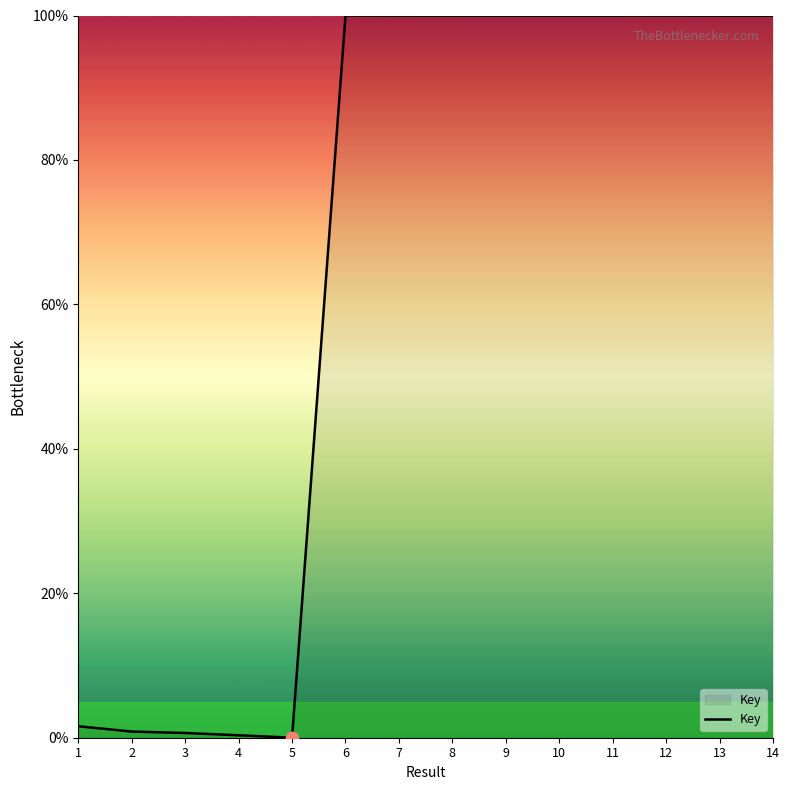

Which has a higher value, 13 or 4?

13